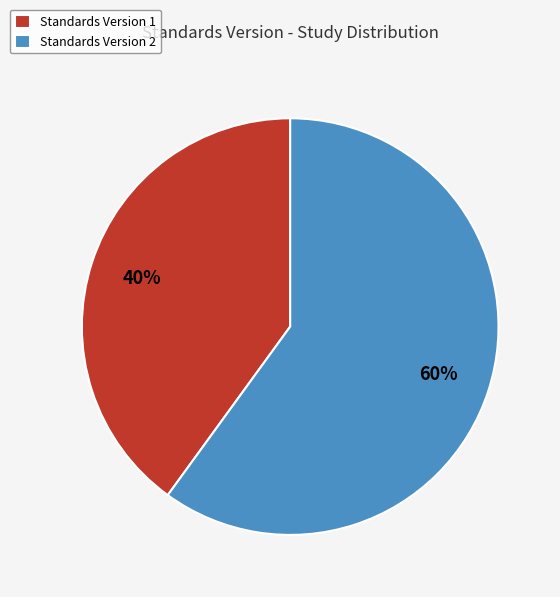

Rank the categories by value from lowest to highest.

Standards Version 1, Standards Version 2